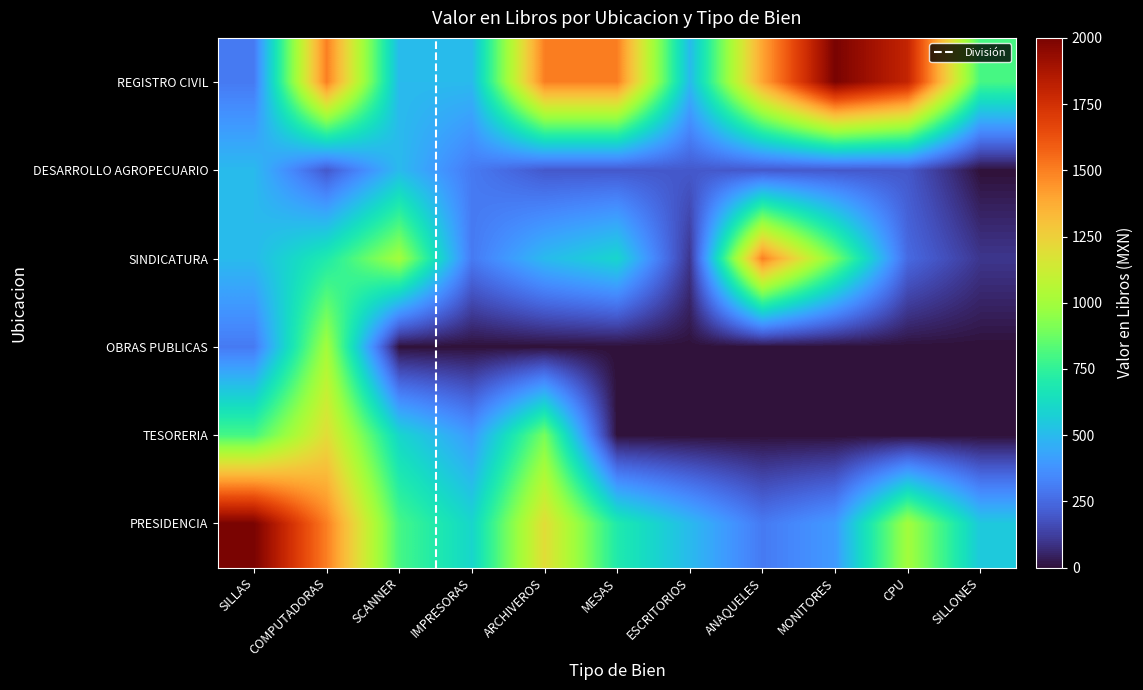

Reading left to right, what are all the values shown in this chart?

REGISTRO CIVIL: 300	1500	500	500	1500	1500	500	1400	2000	1800	800
DESARROLLO AGROPECUARIO: 500	200	500	300	200	200	200	200	200	200	0
SINDICATURA: 500	700	1000	300	500	600	100	1500	900	250	100
OBRAS PUBLICAS: 300	1000	0	0	0	0	0	0	0	0	0
TESORERIA: 800	1200	600	400	900	0	0	0	0	0	0
PRESIDENCIA: 2000	1500	800	600	1200	700	500	300	400	1000	550